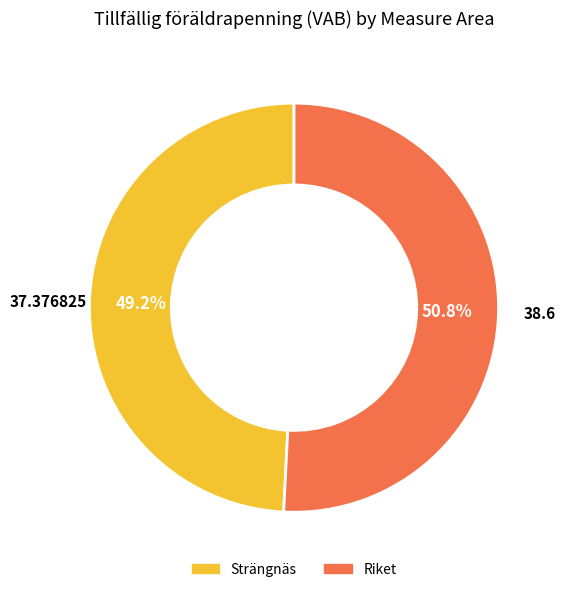

To the nearest percent, what is the difference between the largest and smallest slice percentages?

2%